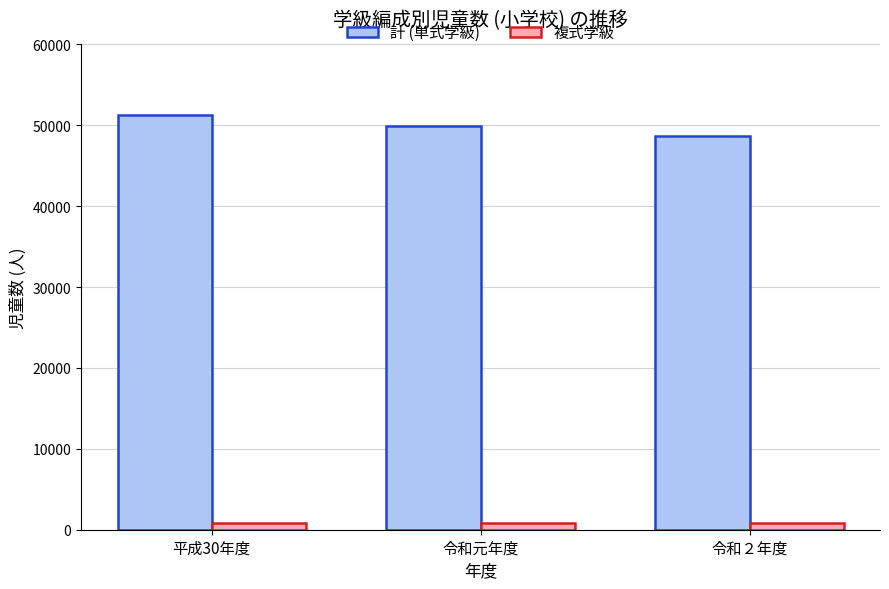

List the series in order of their overall mean, lowest first.

複式学級, 計 (単式学級)